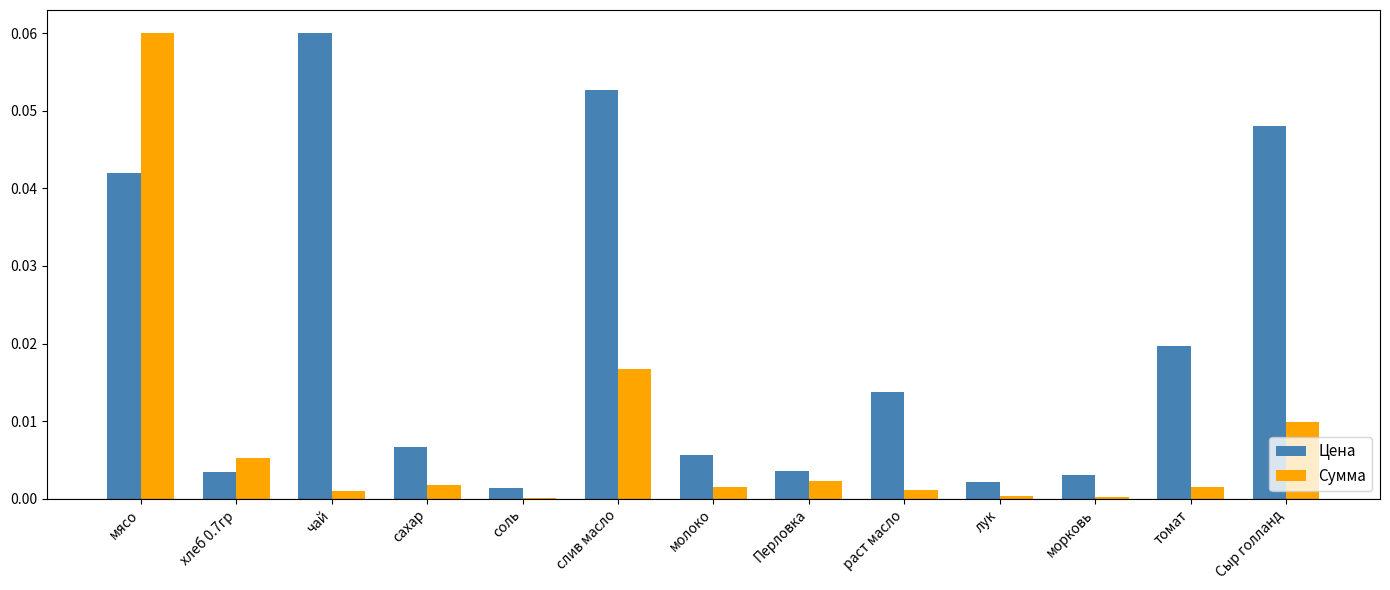

What is the sum of all Цена values?

0.3